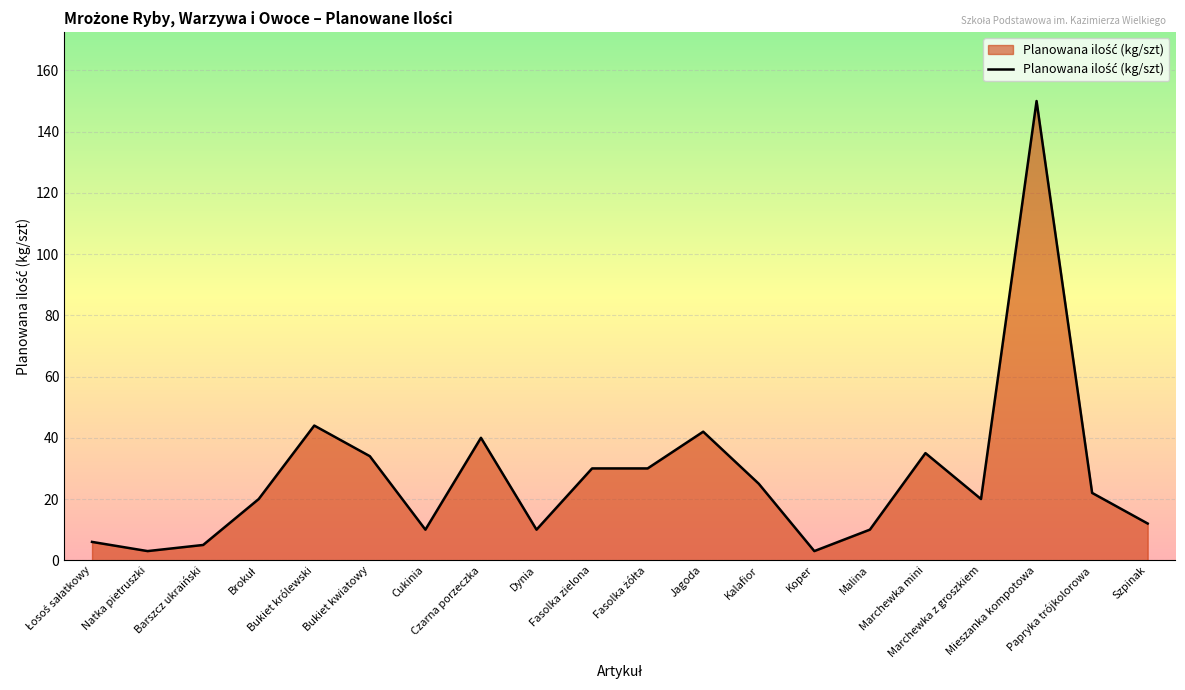

What is the difference between the maximum and minimum values?

147